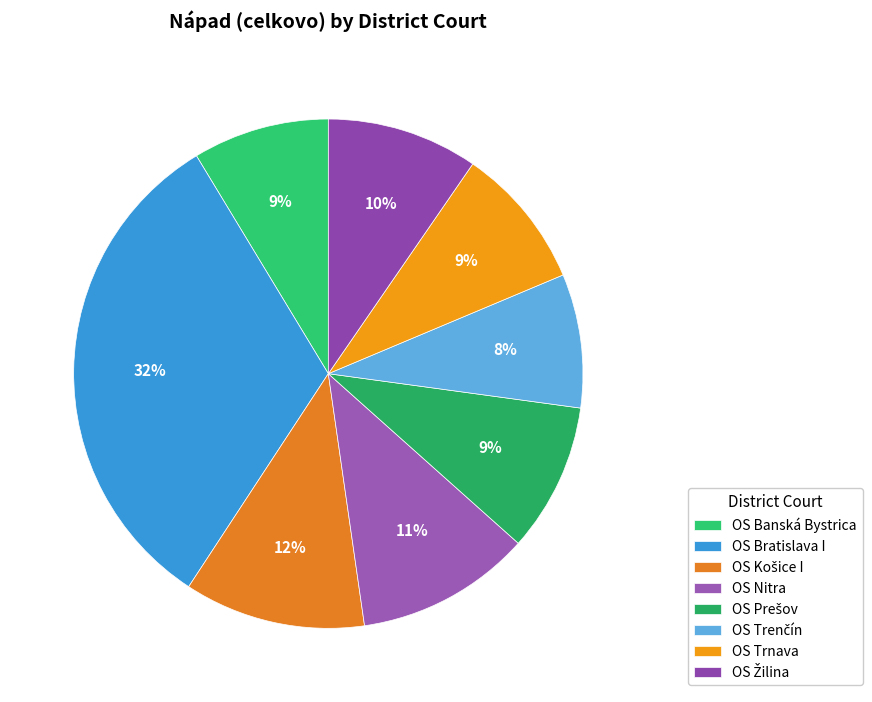

True or false: OS Banská Bystrica accounts for 9% of the total.

True